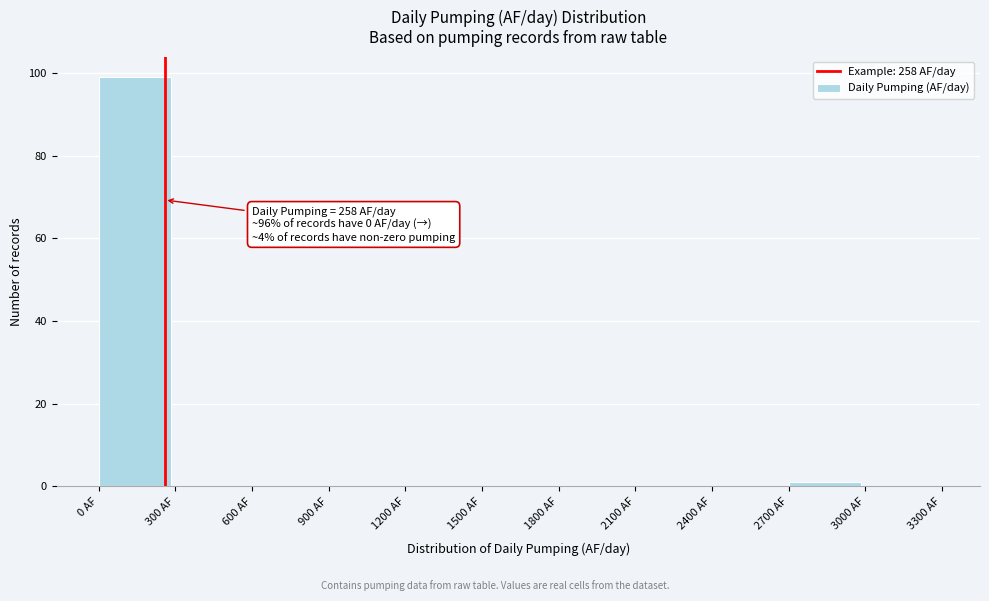

Over which range of the x-axis is the bar tallest?

0 to 300